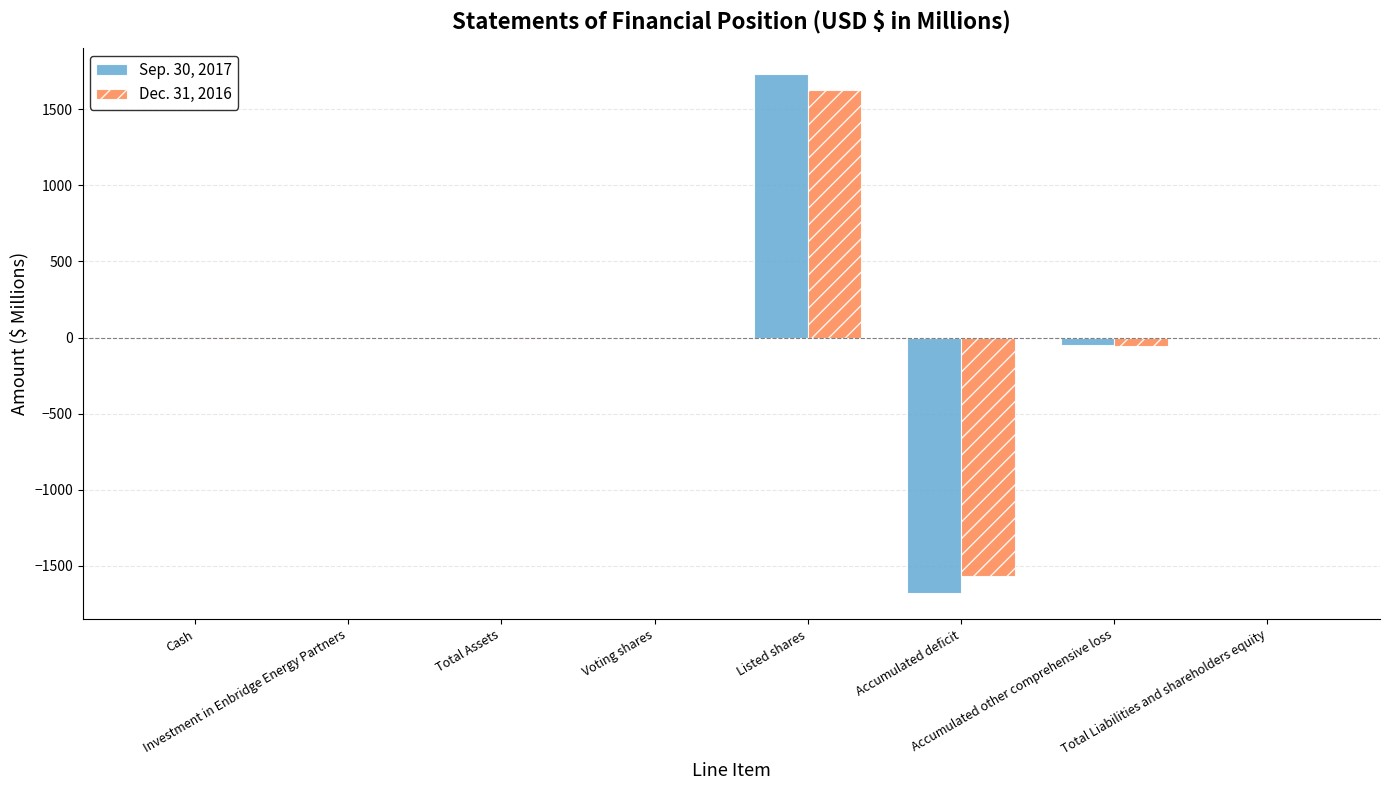

What is the sum of all Sep. 30, 2017 values?

3.2